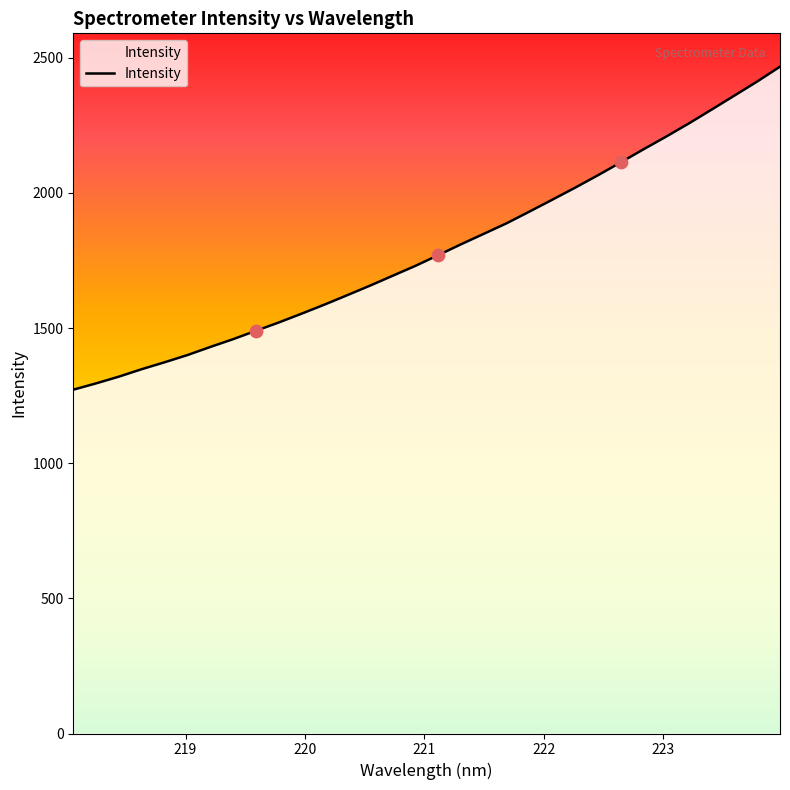

What is the change in value from 218.0596 to 221.1174?

+497.8